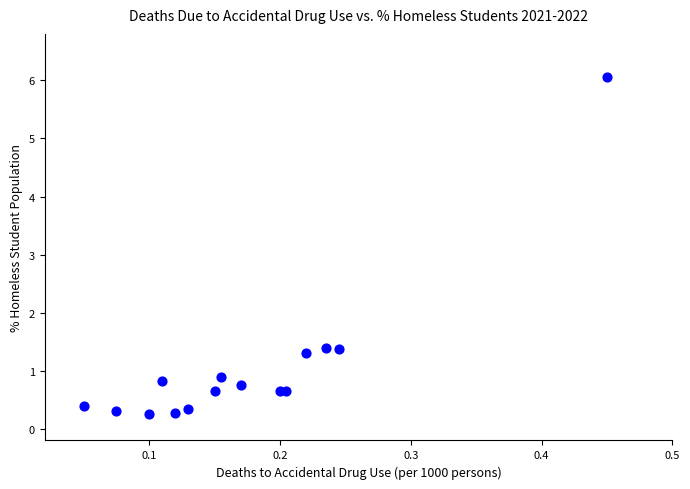

What is the range of Y values (max minus min)?

5.8